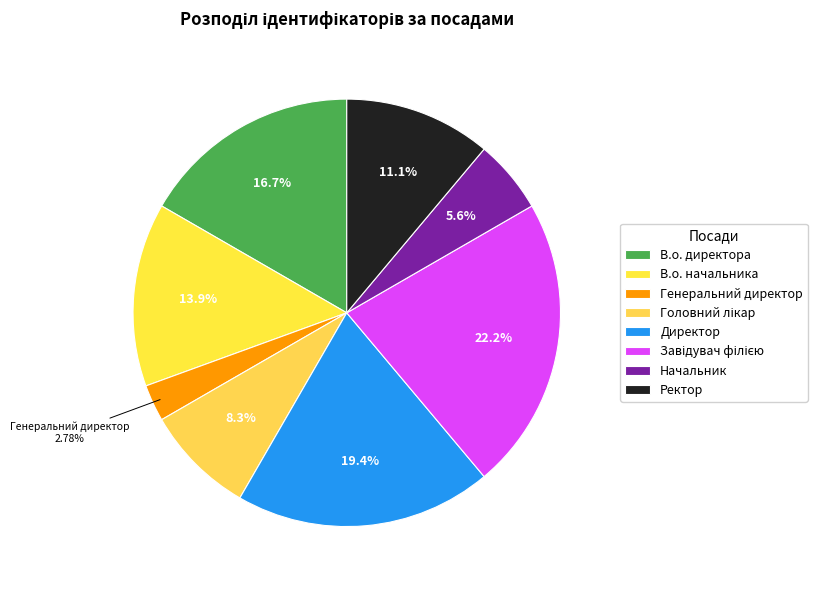

Which slice is the largest?

Завідувач філією